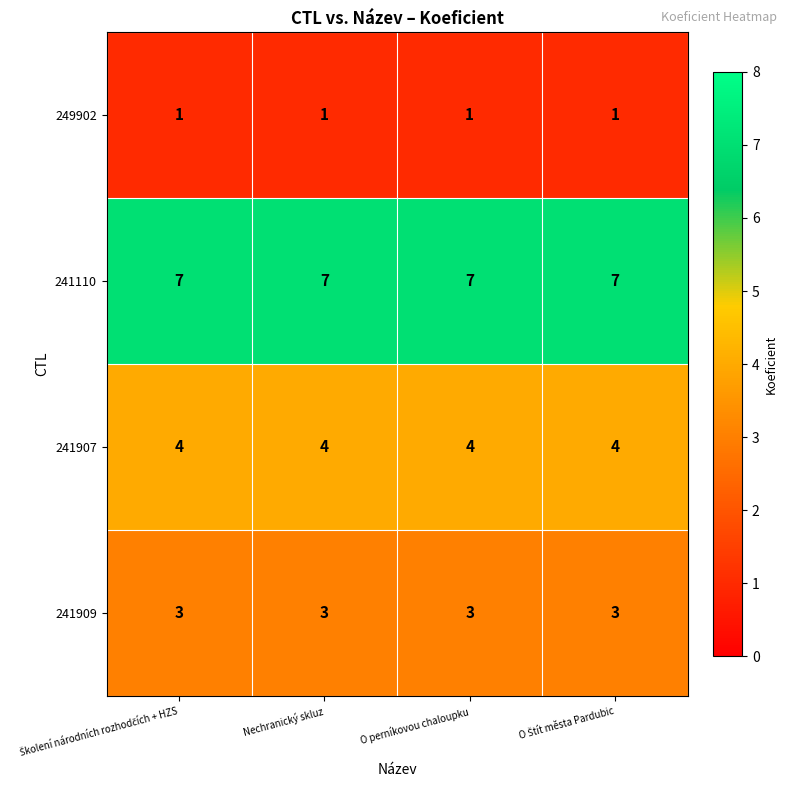

What is the spread (max minus min) of values at Nechranický skluz?

6